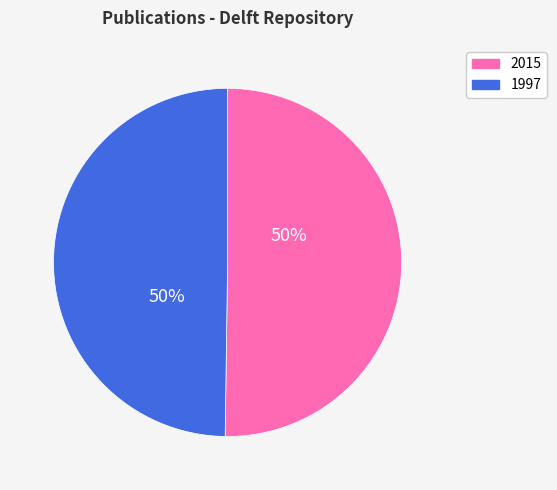

To the nearest percent, what is the average slice percentage?

50%